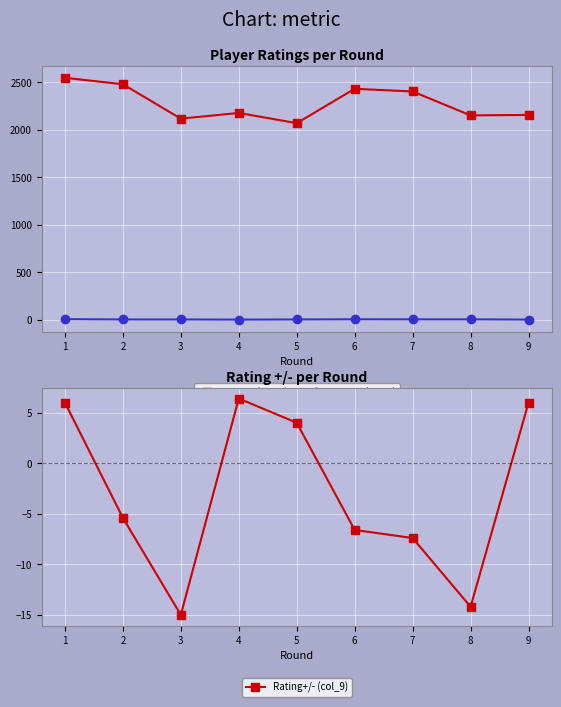

Which series has the widest spread of values?

Rating (col_4)